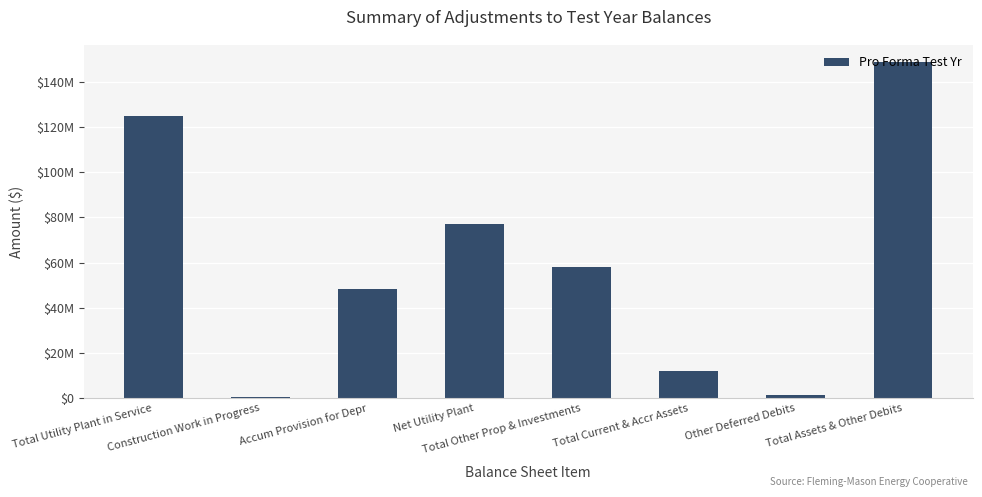

Between Total Current & Accr Assets and Total Utility Plant in Service, which is larger?

Total Utility Plant in Service